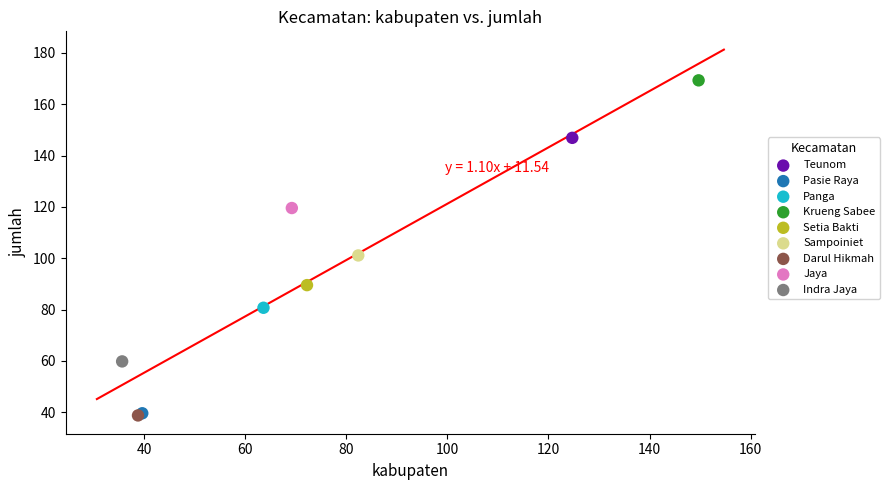

Which series reaches the maximum Y coordinate?

Krueng Sabee